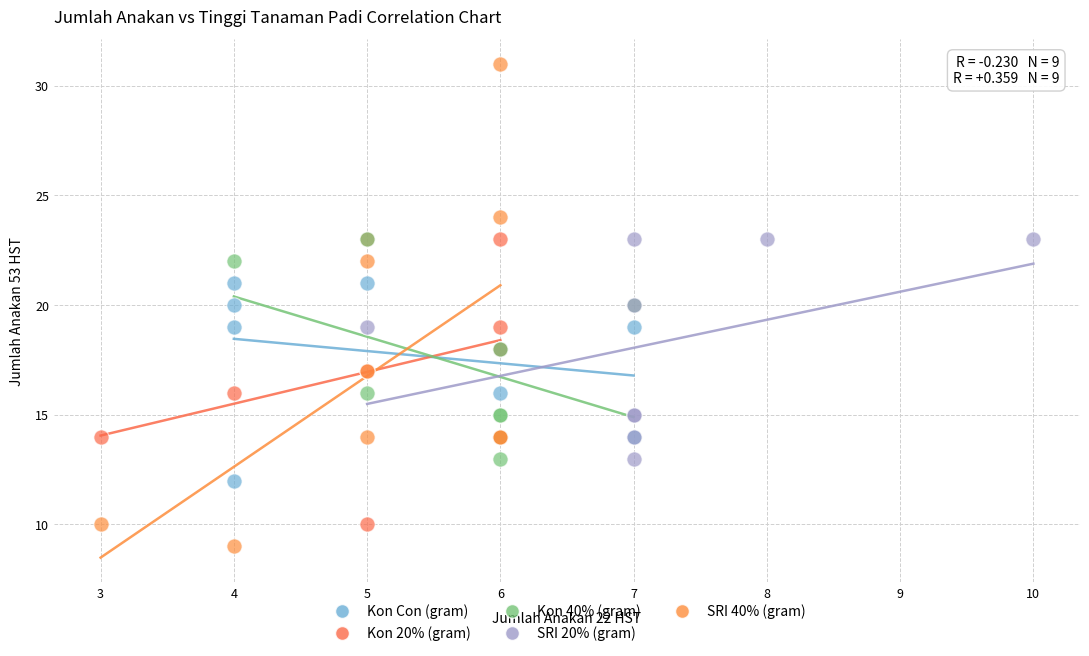

Which series contains the highest Y value?

SRI 40% (gram)